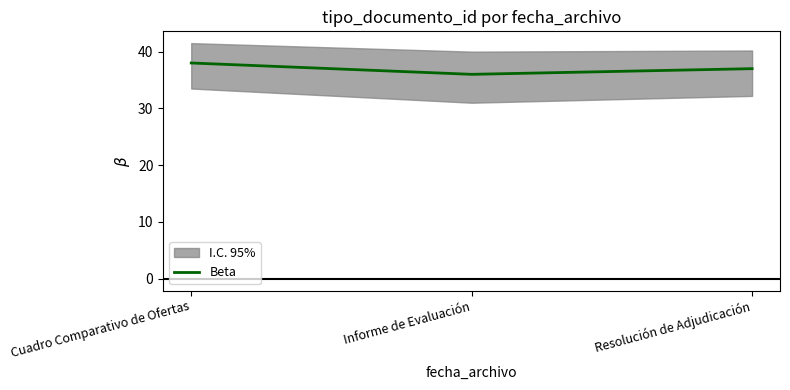

Reading right to left, transcribe all the data shown in this chart.

Resolución de Adjudicación=37	Informe de Evaluación=36	Cuadro Comparativo de Ofertas=38